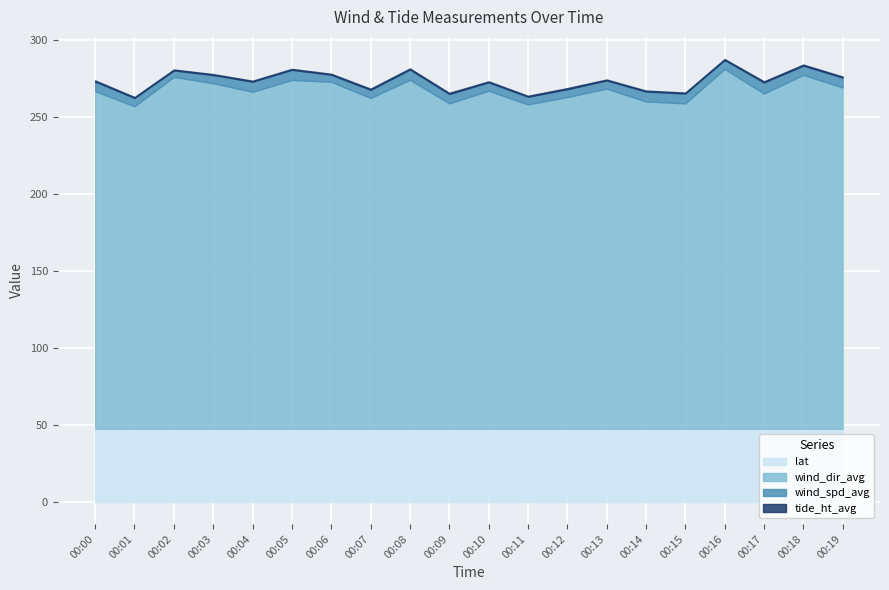

How many data points in wind_spd_avg are above 6?

9